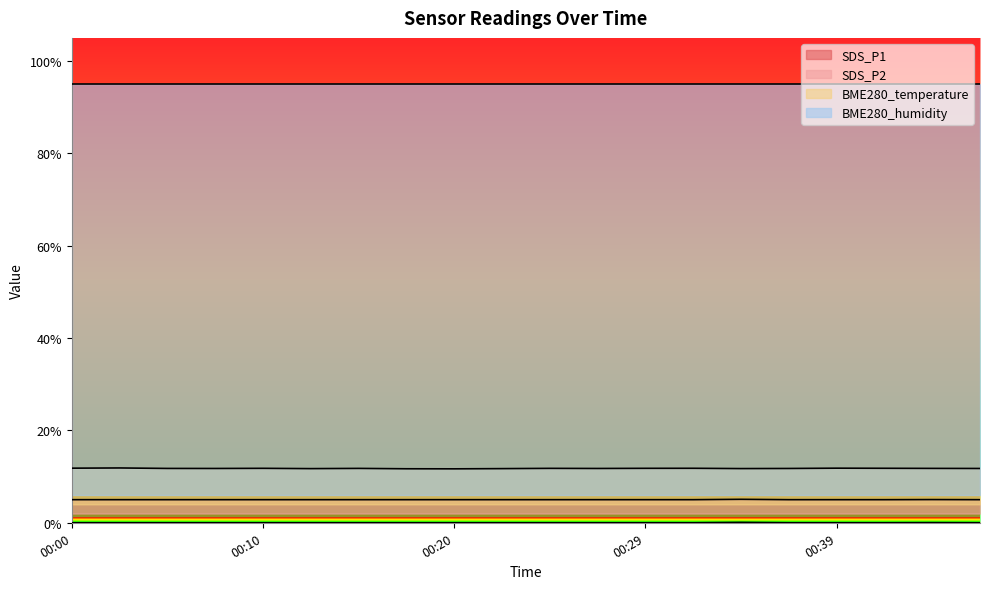

Which series has the largest total across all categories?

BME280_temperature